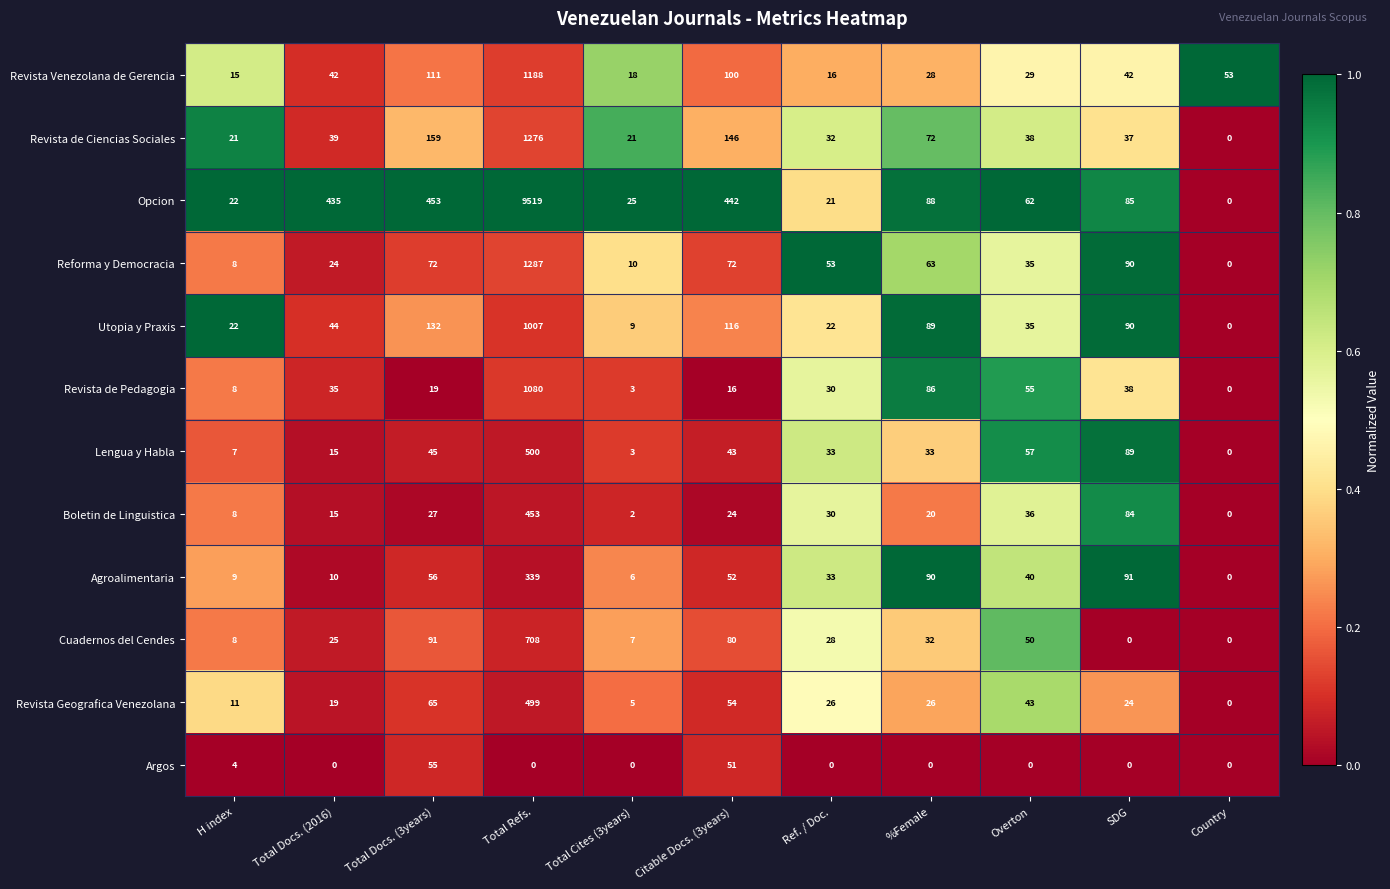

True or false: Utopia y Praxis has a value of 22 at H index.

True